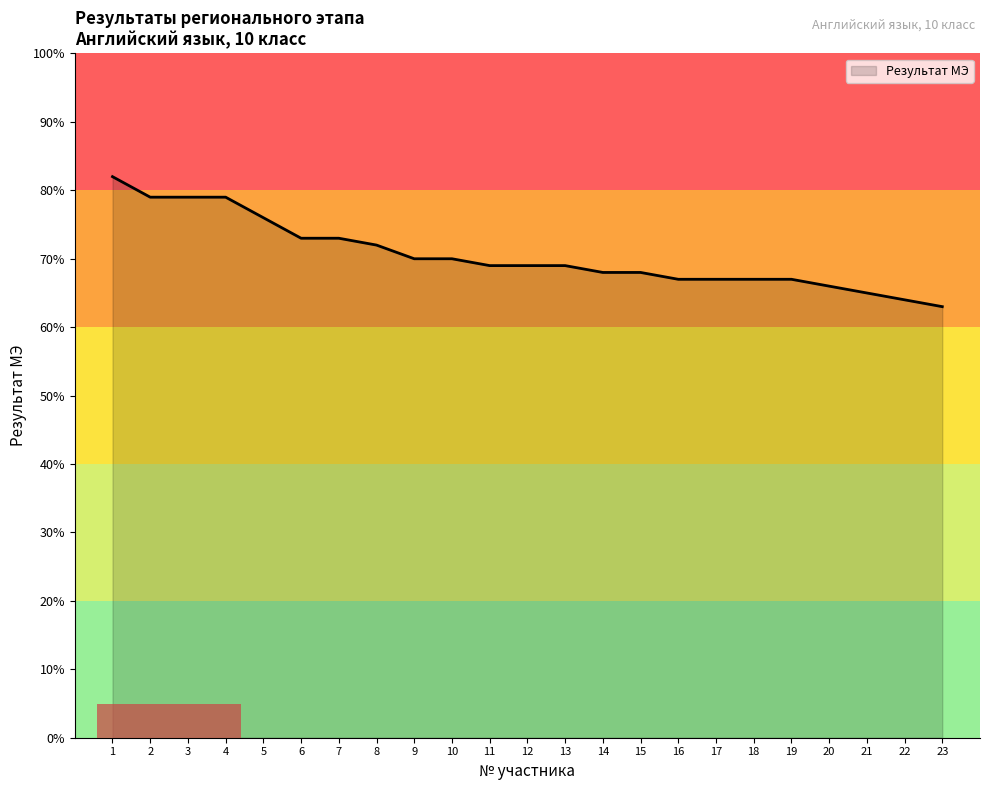

What is the change in value from 13 to 20?

-3